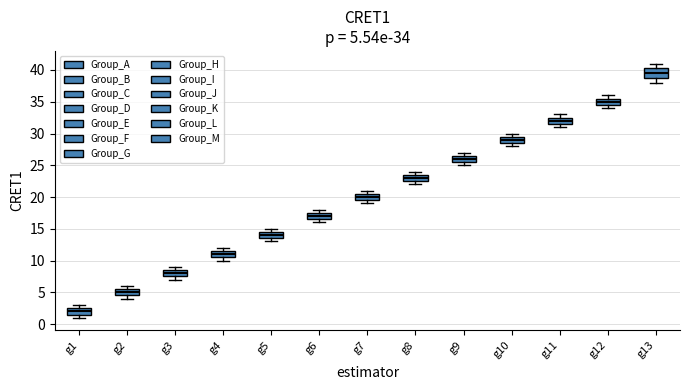

Which box has the highest median line?

g13